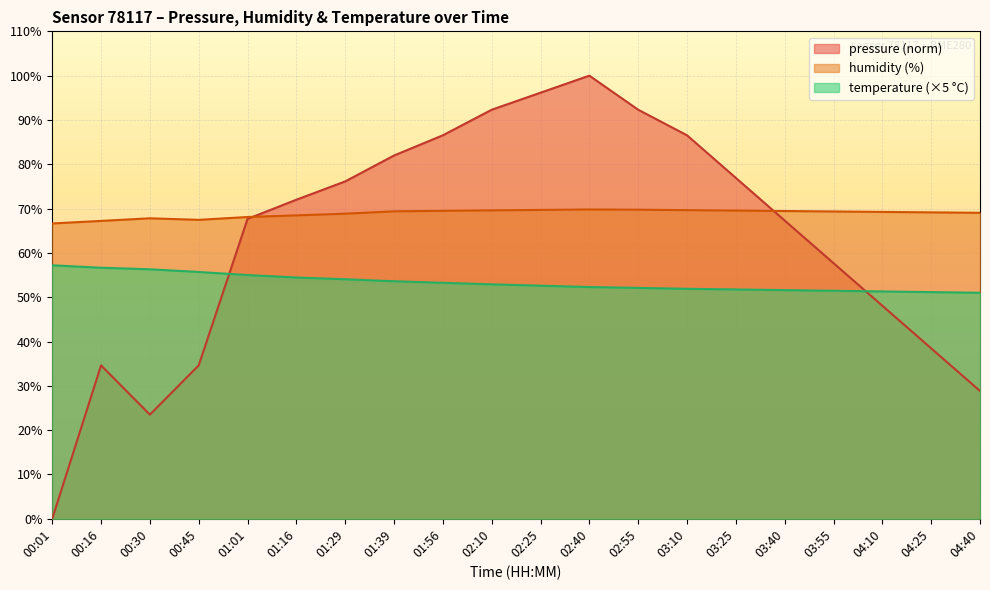

True or false: temperature has more than 2 points higher than both neighbors.

False